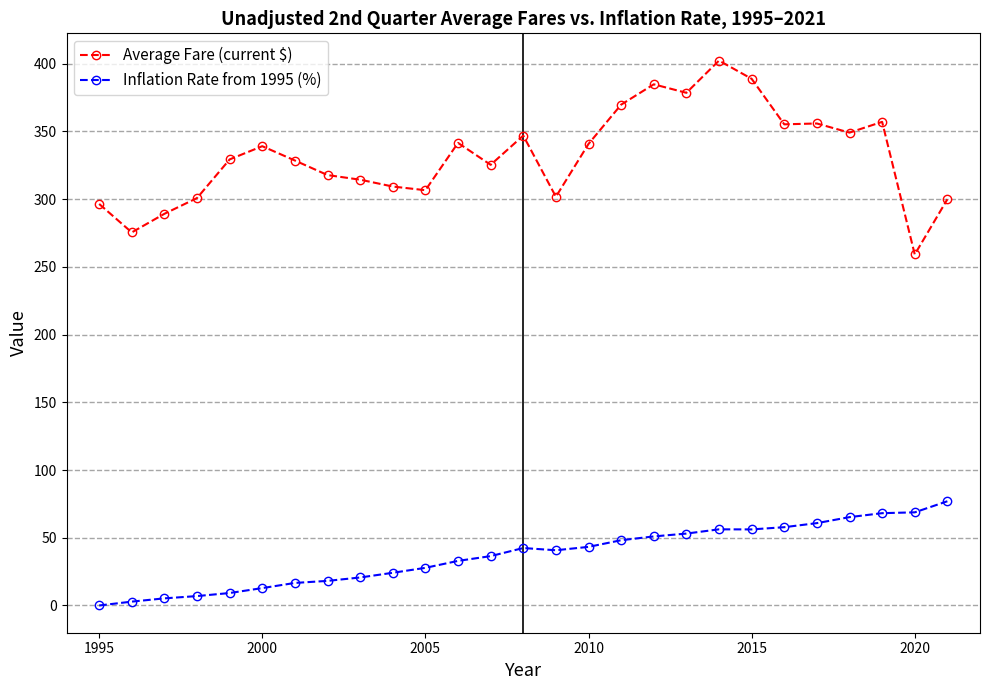

What is the difference between the second highest and second lowest values in the Average Fare (current $) series?

113.4